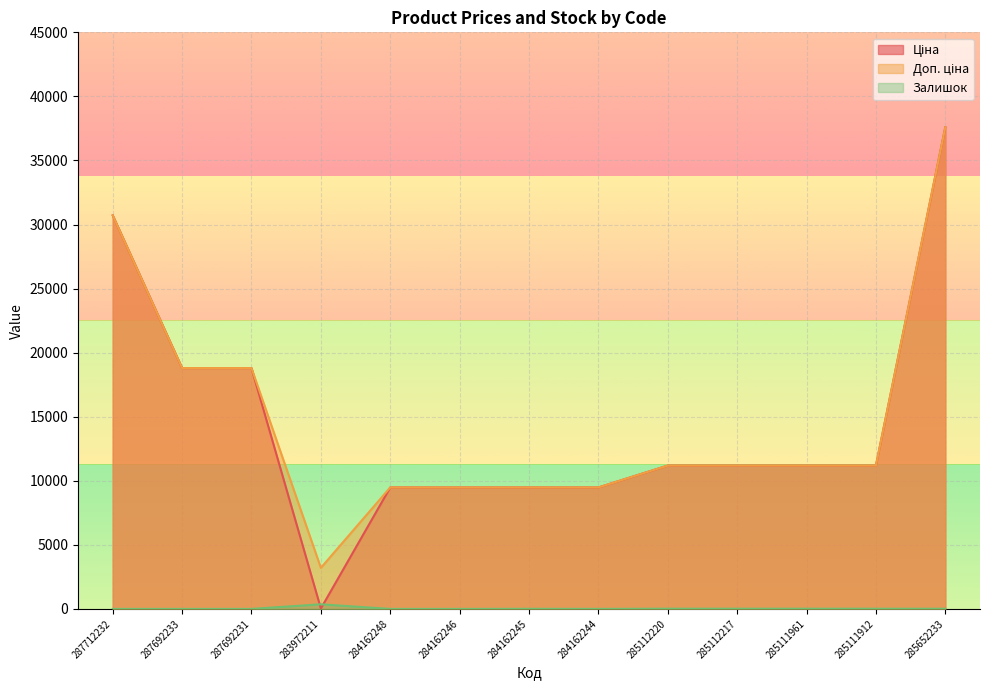

What are all the series names shown in the legend?

Ціна, Доп. ціна, Залишок